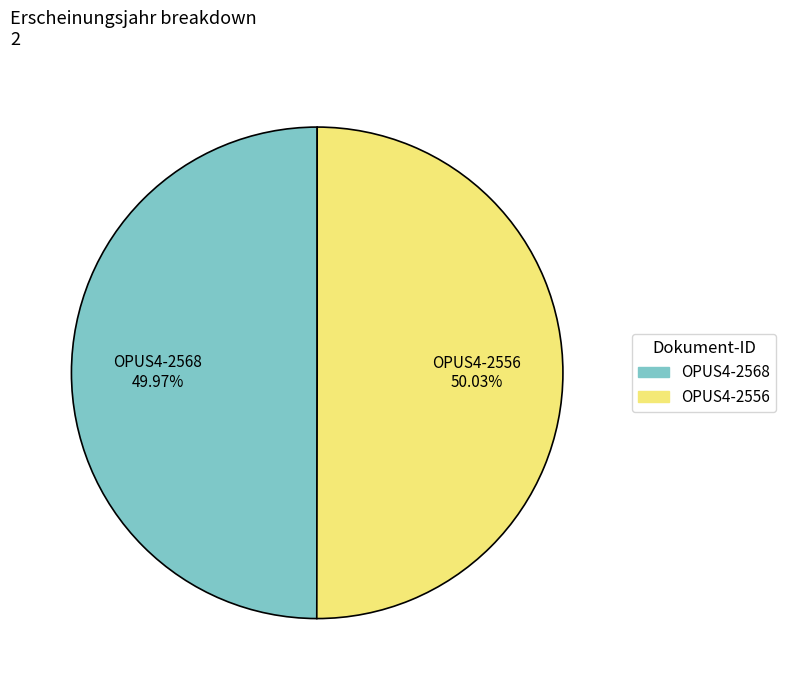

What percentage is the OPUS4-2556 slice, to the nearest percent?

50%